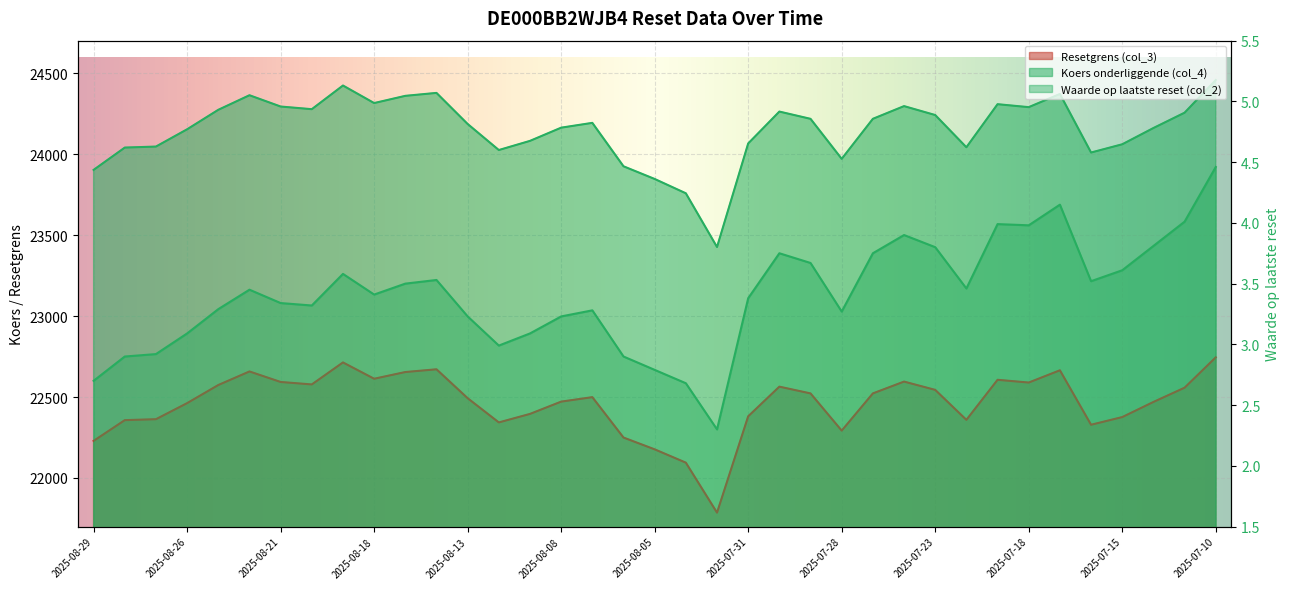

Count the number of categories in the chart.

37